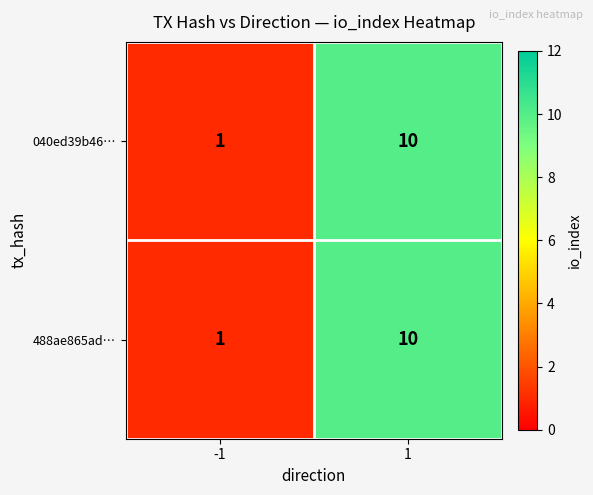

Read the 488ae865ad… value at 1.

10